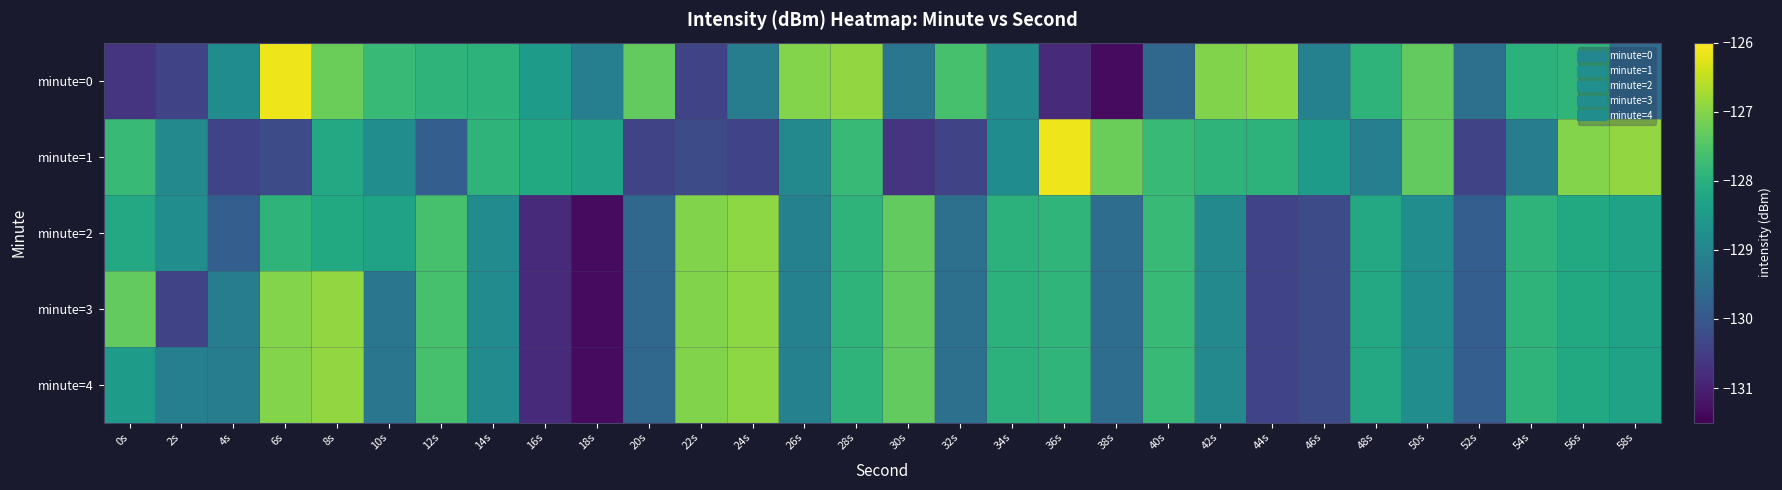

Which series has the largest range (max minus min)?

minute=0